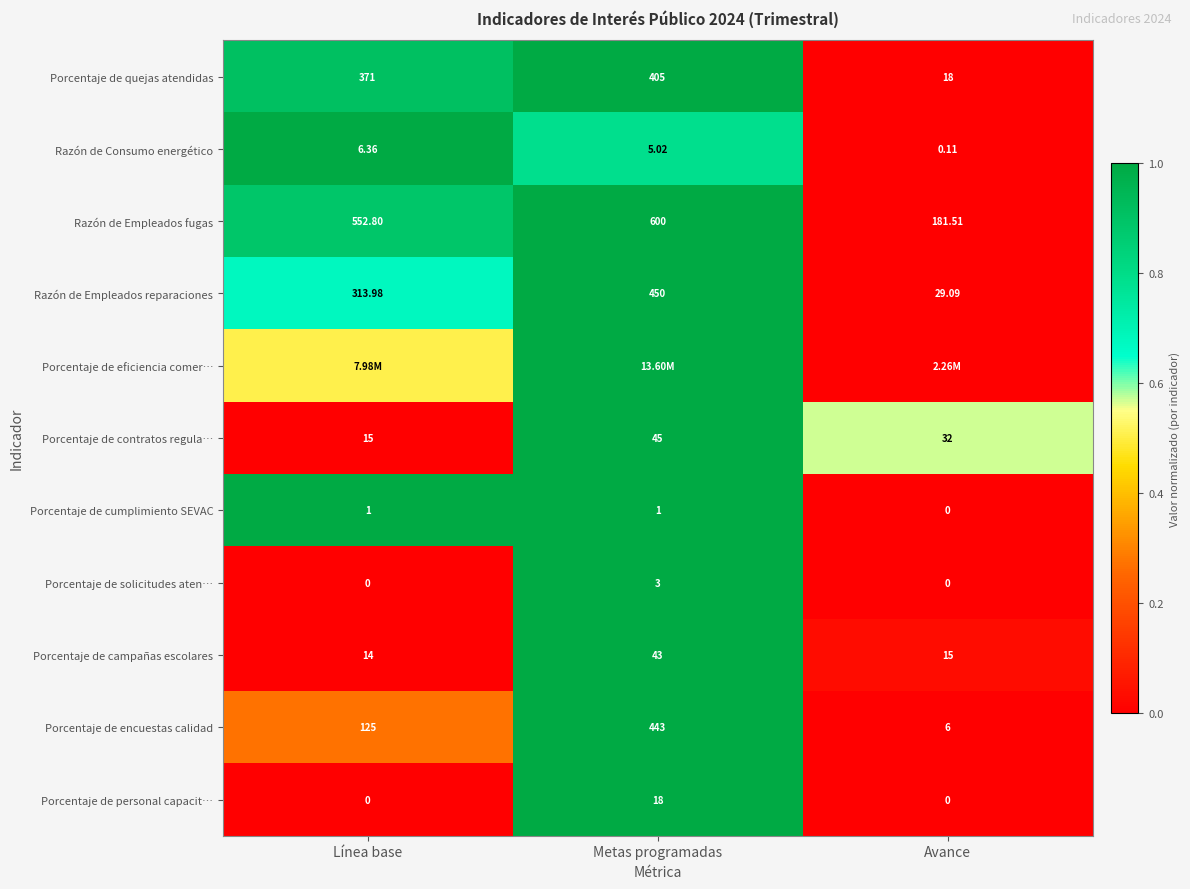

Which category has the highest value in the Porcentaje de contratos regula… series?

Metas programadas